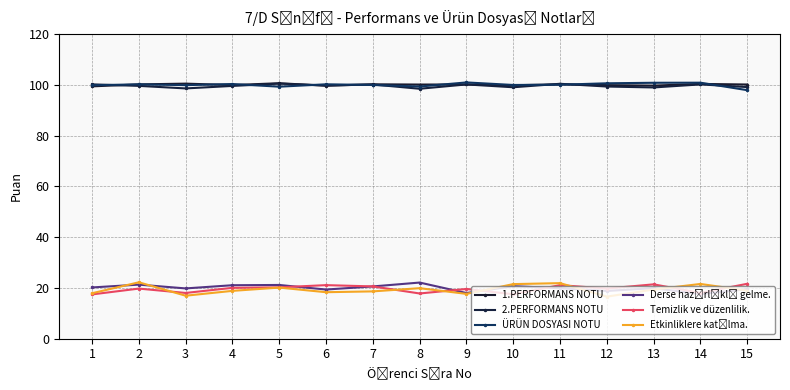

Which category has the highest value in the Temizlik ve düzenlilik. series?

15